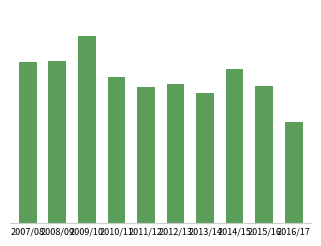

What is the difference between the second highest and second lowest values?

311